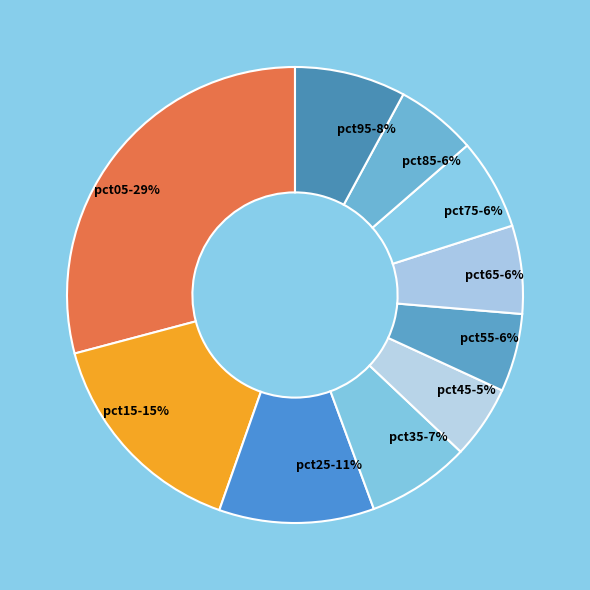

Do pct15 and pct85 together represent more than half of the pie?

No